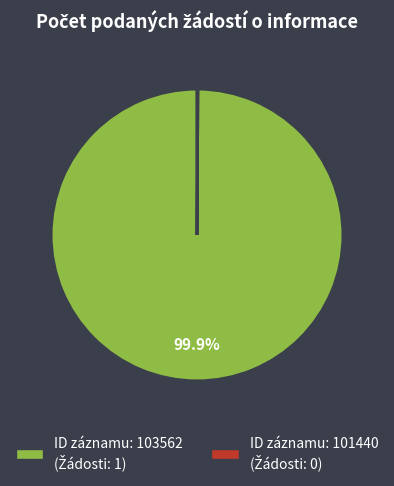

Is there a majority slice in this chart?

Yes